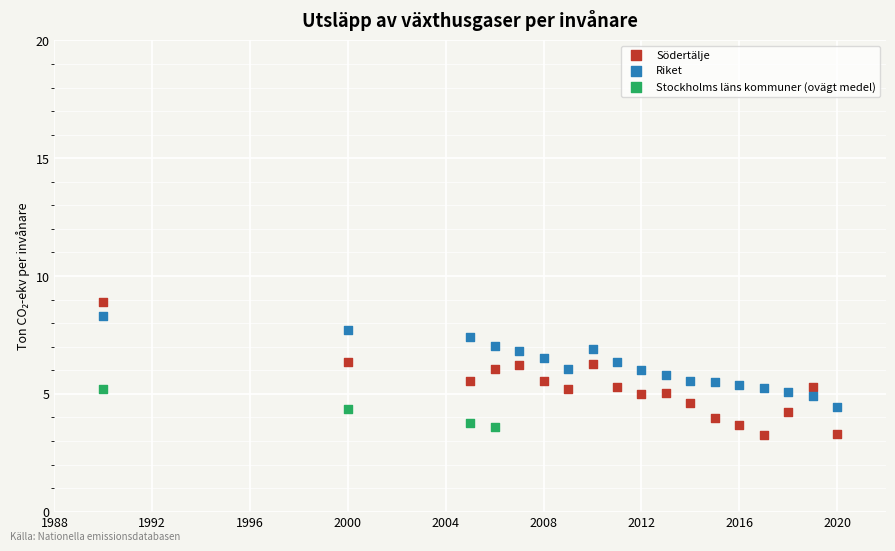

Which series has the widest spread of Y values?

Södertälje